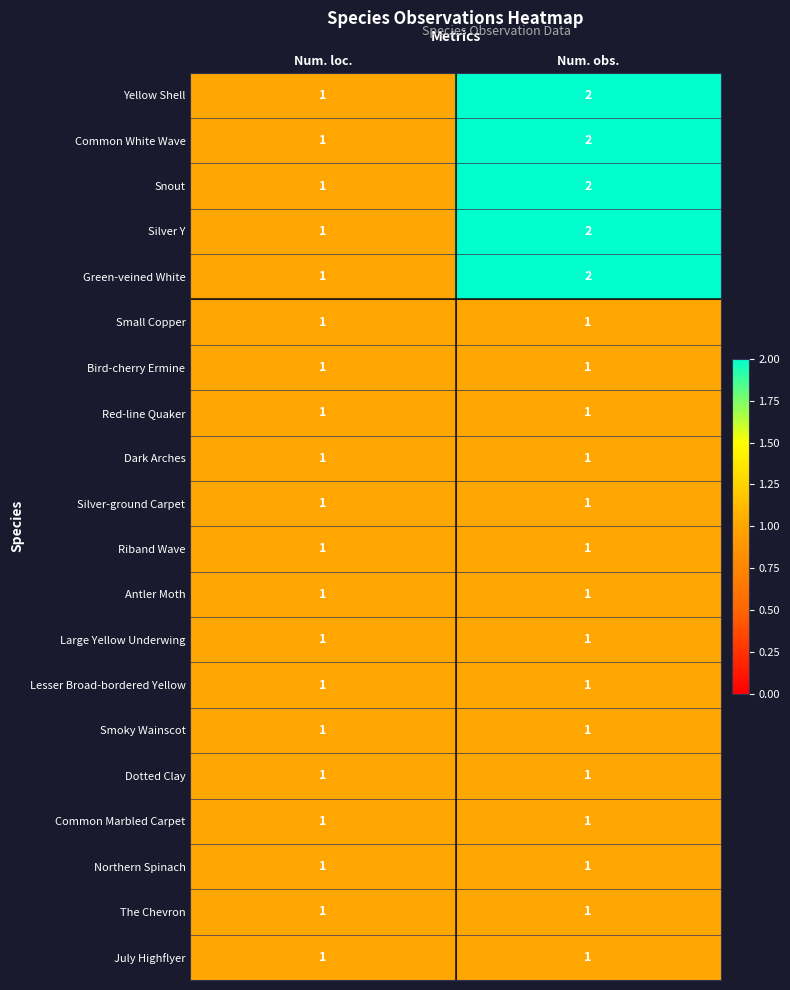

The Yellow Shell series shows 1 at Num. obs.. True or false?

False